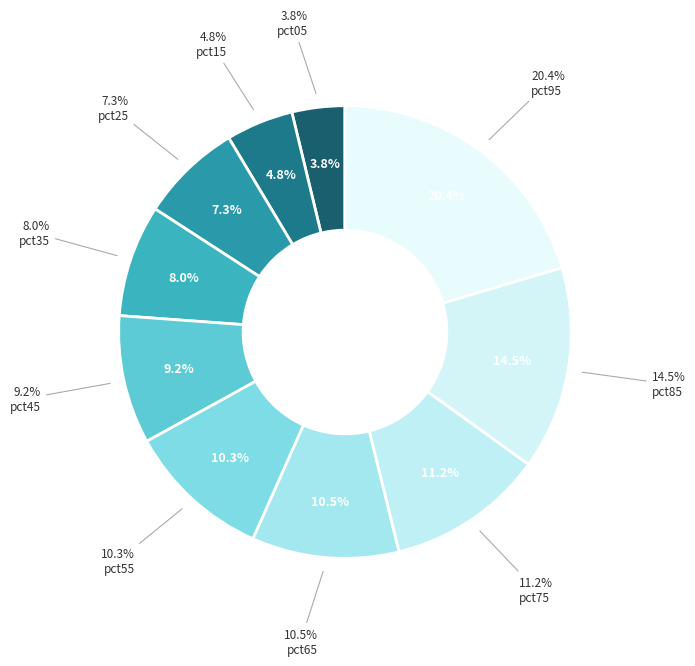

Which category has the smallest portion of the pie?

pct05